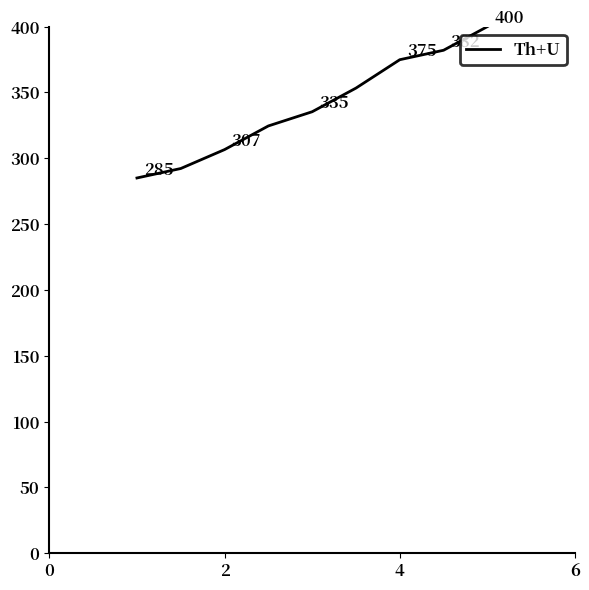

What is the difference between the maximum and second lowest values?

107.8